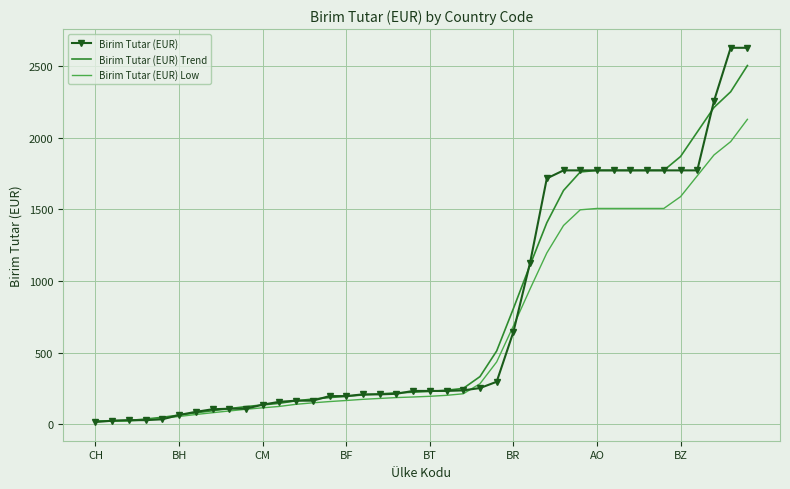

Rank the series by their maximum value, from lowest to highest.

Birim Tutar (EUR) Low, Birim Tutar (EUR) Trend, Birim Tutar (EUR)